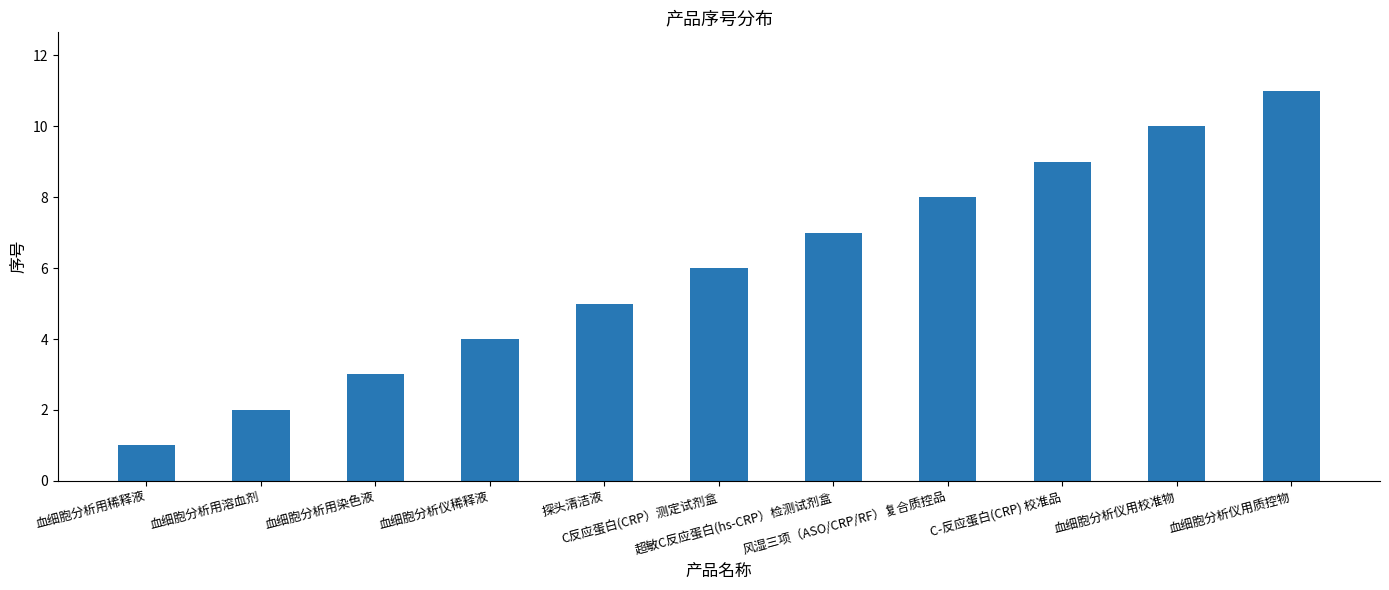

Reading left to right, transcribe all the data shown in this chart.

血细胞分析用稀释液=1	血细胞分析用溶血剂=2	血细胞分析用染色液=3	血细胞分析仪稀释液=4	探头清洁液=5	C反应蛋白(CRP）测定试剂盒=6	超敏C反应蛋白(hs-CRP）检测试剂盒=7	风湿三项（ASO/CRP/RF）复合质控品=8	C-反应蛋白(CRP) 校准品=9	血细胞分析仪用校准物=10	血细胞分析仪用质控物=11